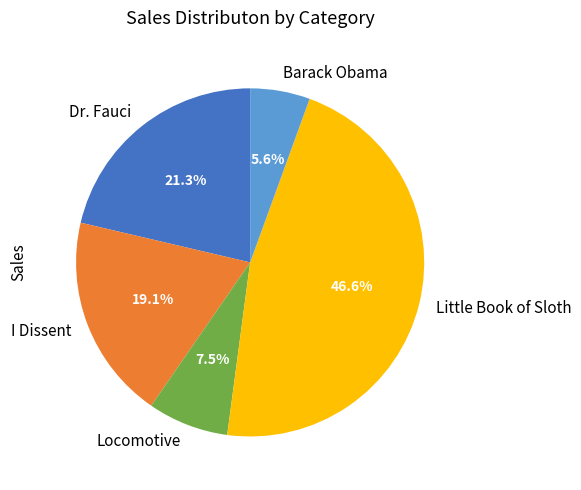

How many slices are in this pie chart?

5